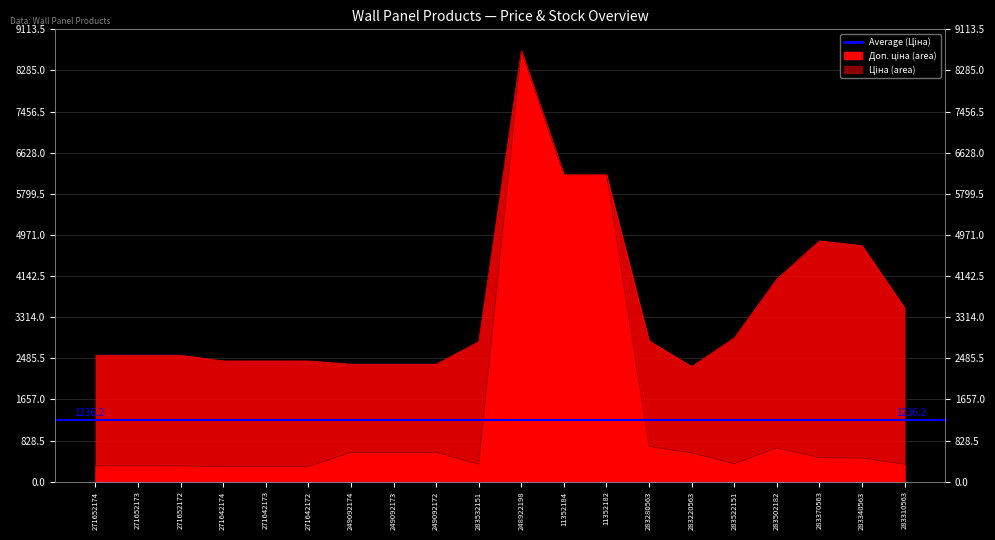

What is the value of the Доп. ціна point at the 11th from the left?

8679.5